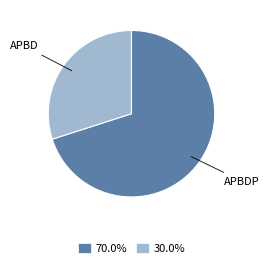

Approximately how many times larger is the value at 70.0% compared to 30.0%?

2.3